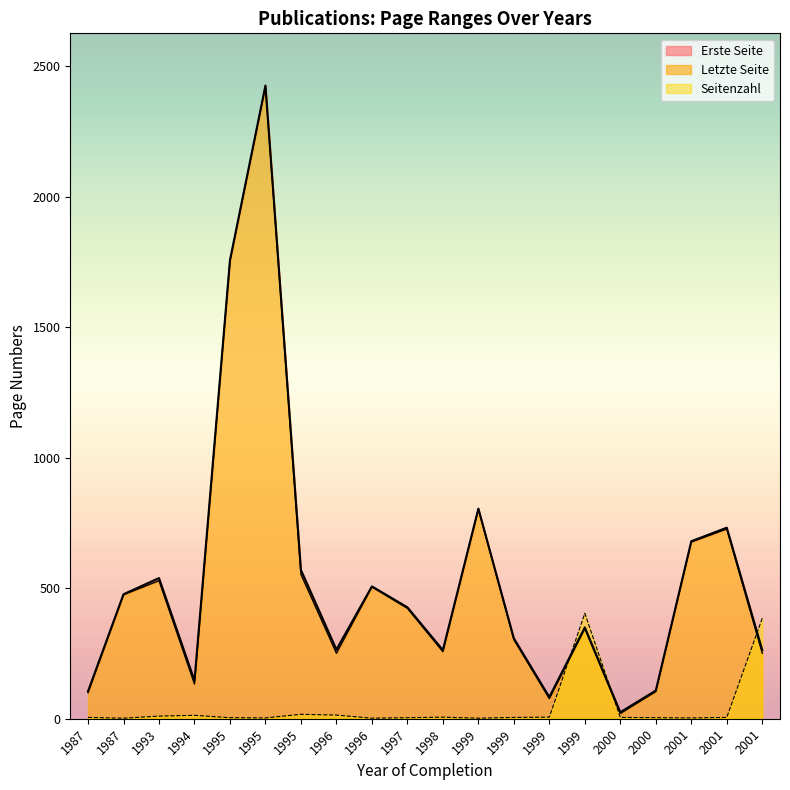

Which series has the largest range (max minus min)?

Erste Seite